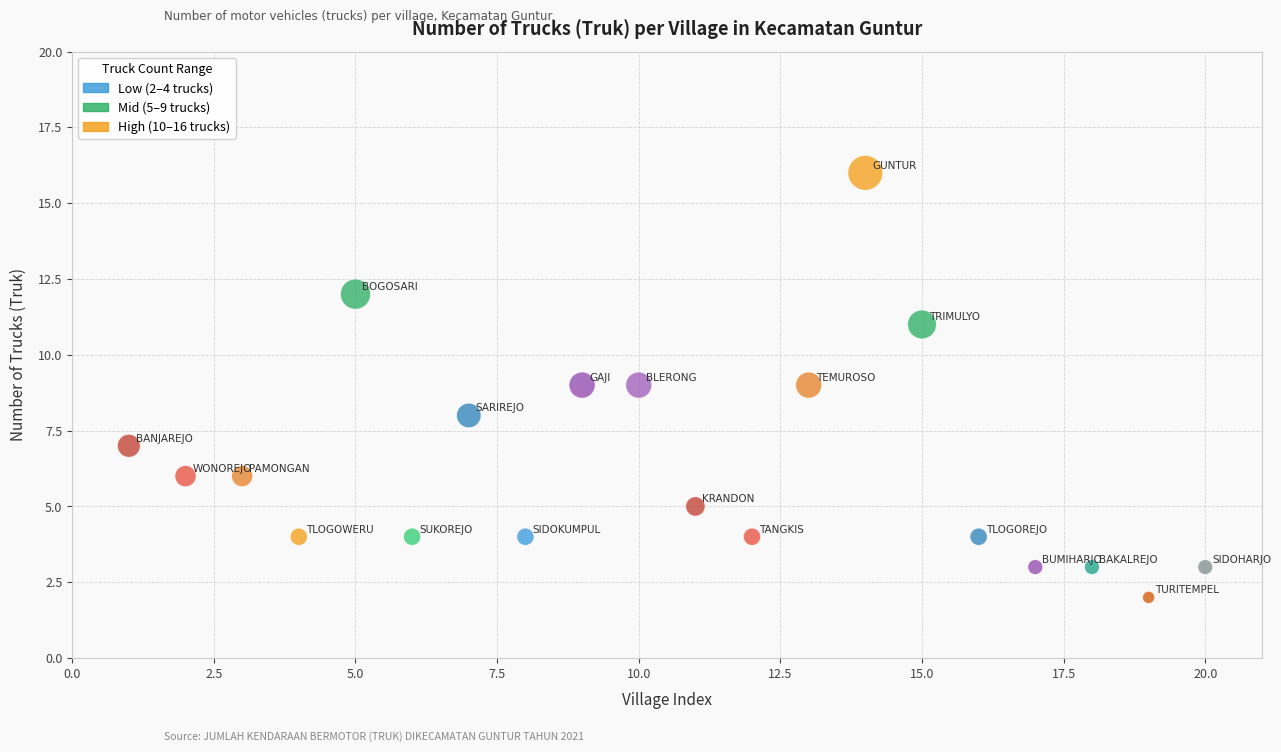

What is the range of Y values (max minus min)?

14